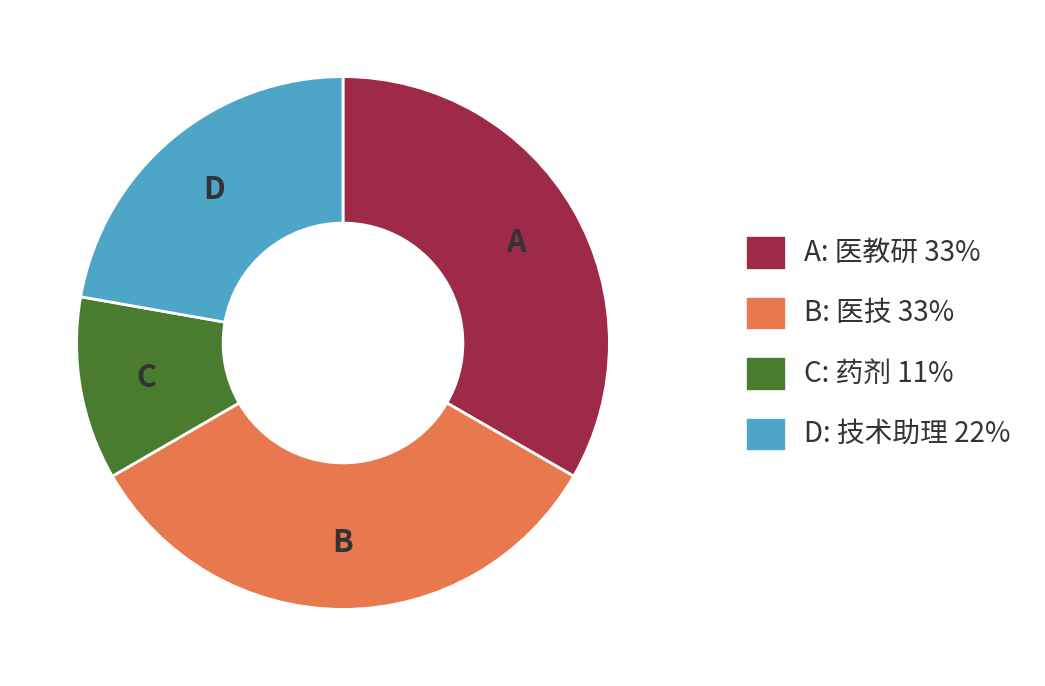

How many slices are in this pie chart?

4